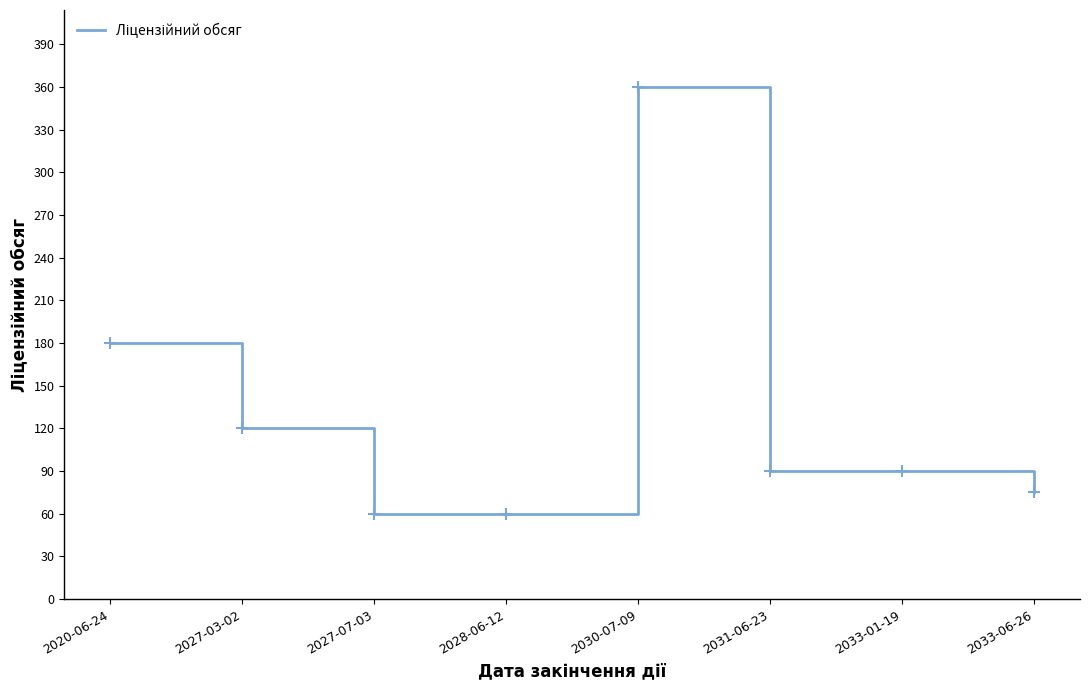

Reading right to left, what are all the values shown in this chart?

75	90	90	360	60	60	120	180